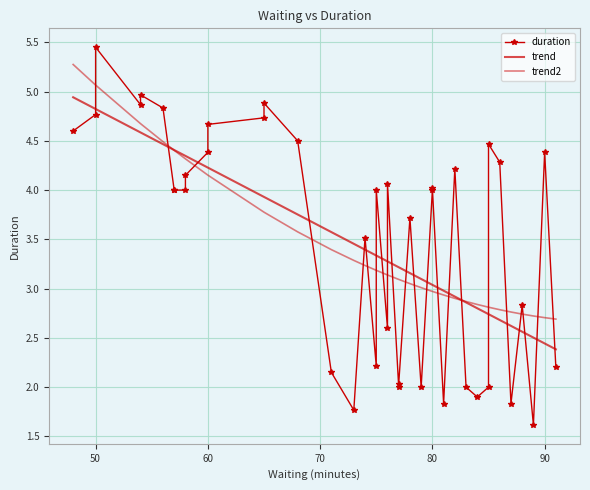

Which series has the largest range (max minus min)?

duration